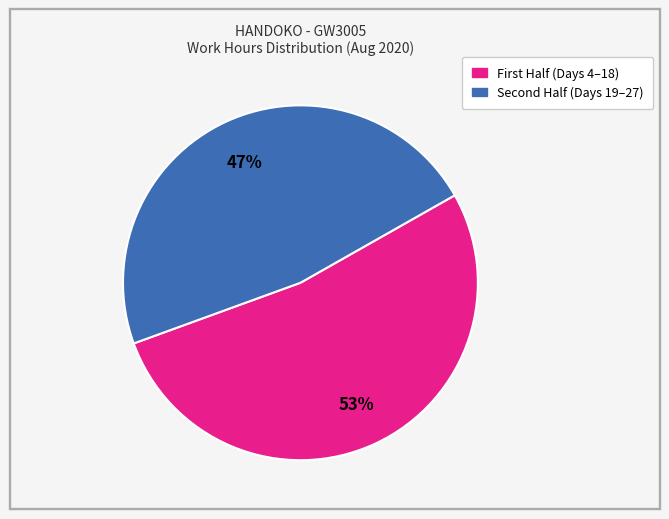

To the nearest percent, what is the average slice percentage?

50%